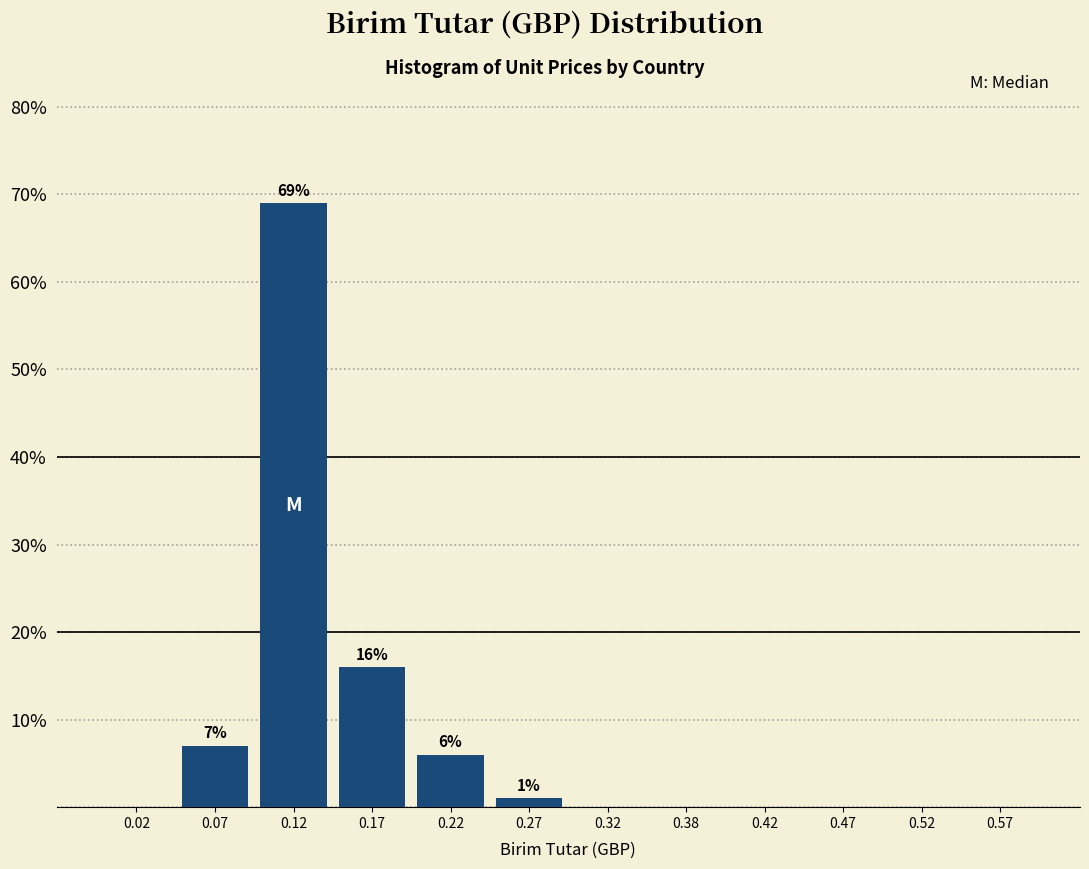

Which range on the x-axis has the tallest bar?

0.10 to 0.15